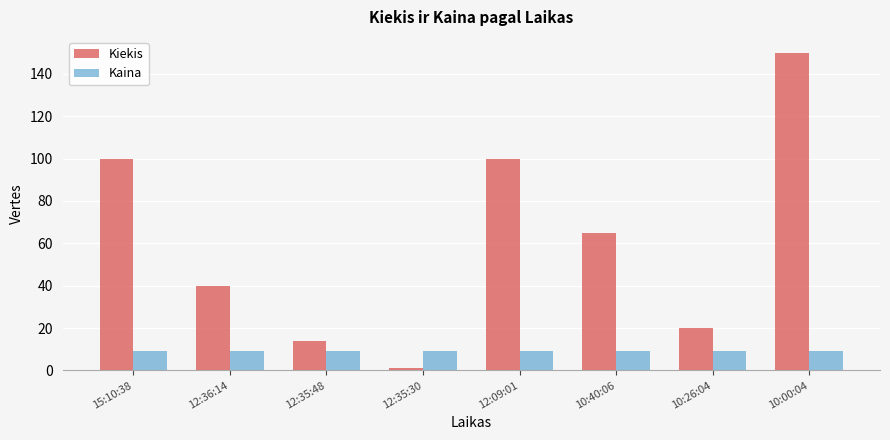

Reading right to left, what are all the values shown in this chart?

Kiekis: 10:00:04=150.0	10:26:04=20.0	10:40:06=65.0	12:09:01=100.0	12:35:30=1.0	12:35:48=14.0	12:36:14=40.0	15:10:38=100.0
Kaina: 10:00:04=9.2	10:26:04=9.2	10:40:06=9.2	12:09:01=9.2	12:35:30=9.2	12:35:48=9.2	12:36:14=9.2	15:10:38=9.2